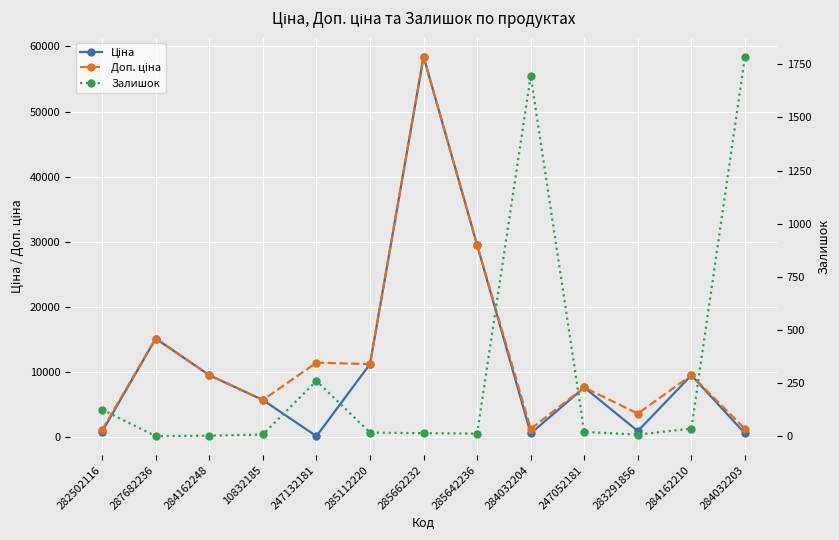

At how many categories does at least one series exceed 14257?

3